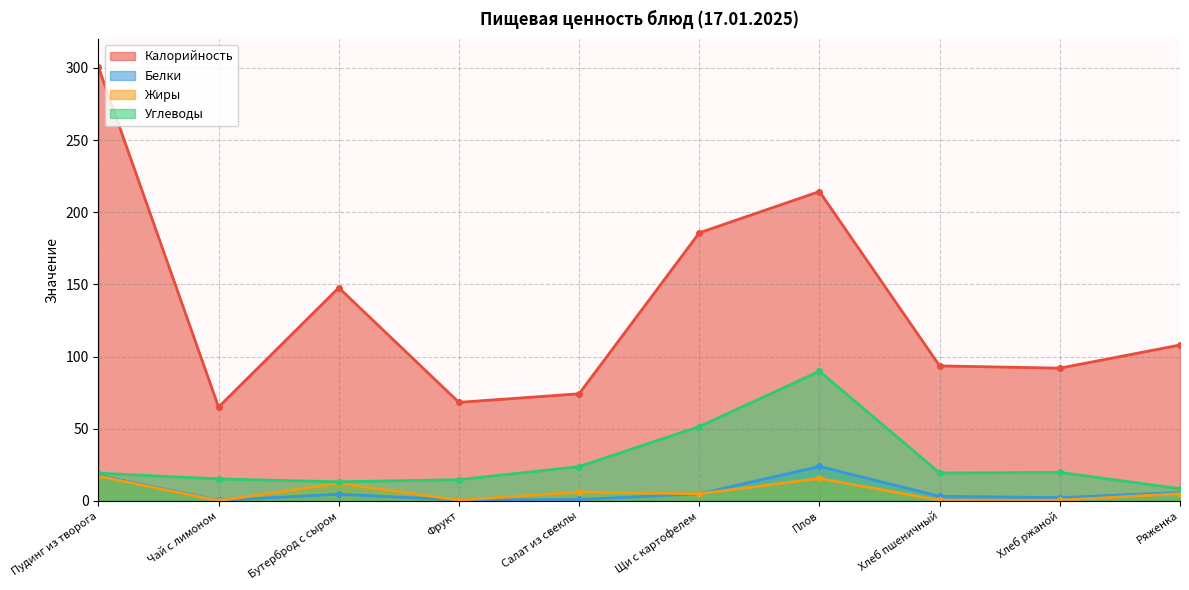

Reading right to left, transcribe all the data shown in this chart.

Калорийность: 108.0	92.0	93.5	214.3	185.8	74.2	68.3	147.7	65.0	300.6
Белки: 5.8	2.2	3.2	23.9	4.8	1.0	0.6	4.6	0.3	17.8
Жиры: 5.0	0.4	0.4	15.6	4.9	6.2	0.5	12.2	0.1	17.2
Углеводы: 8.4	19.8	19.3	89.8	51.5	23.7	14.7	13.2	15.2	19.2